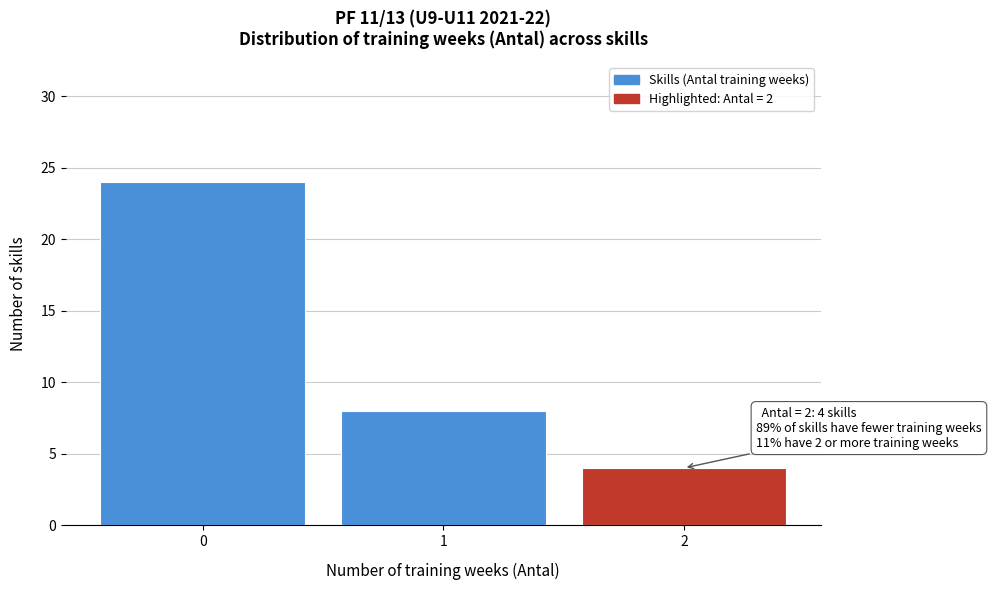

Which range on the x-axis has the tallest bar?

-0.5 to 0.5